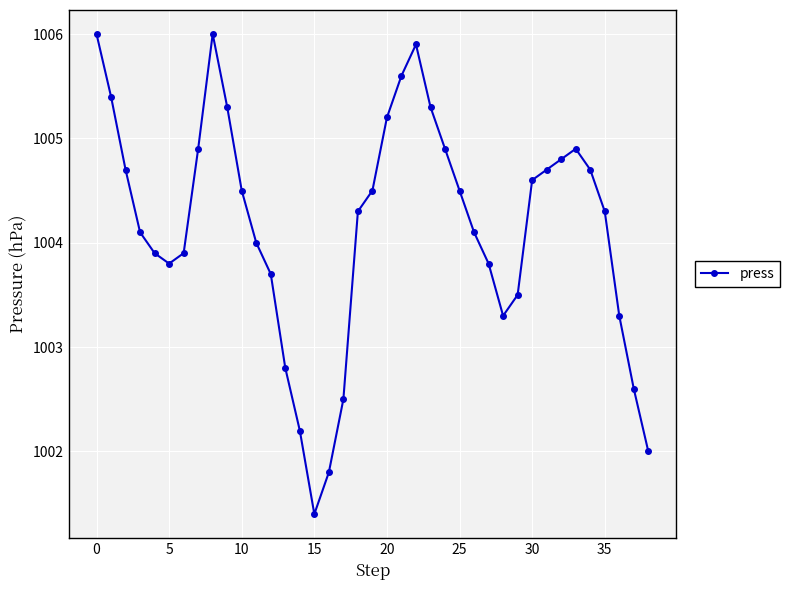

What is the maximum value shown in the chart?

1006.0